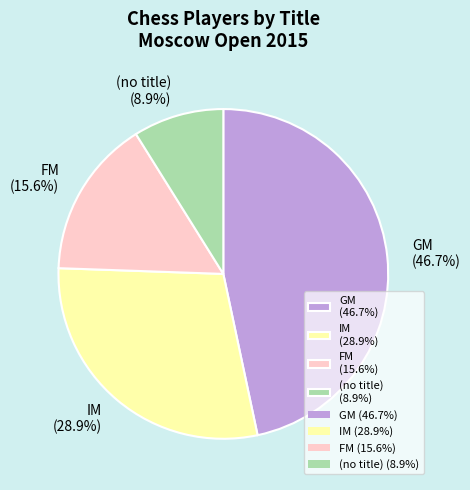

Does FM (15.6%) account for over 50% of the chart?

No